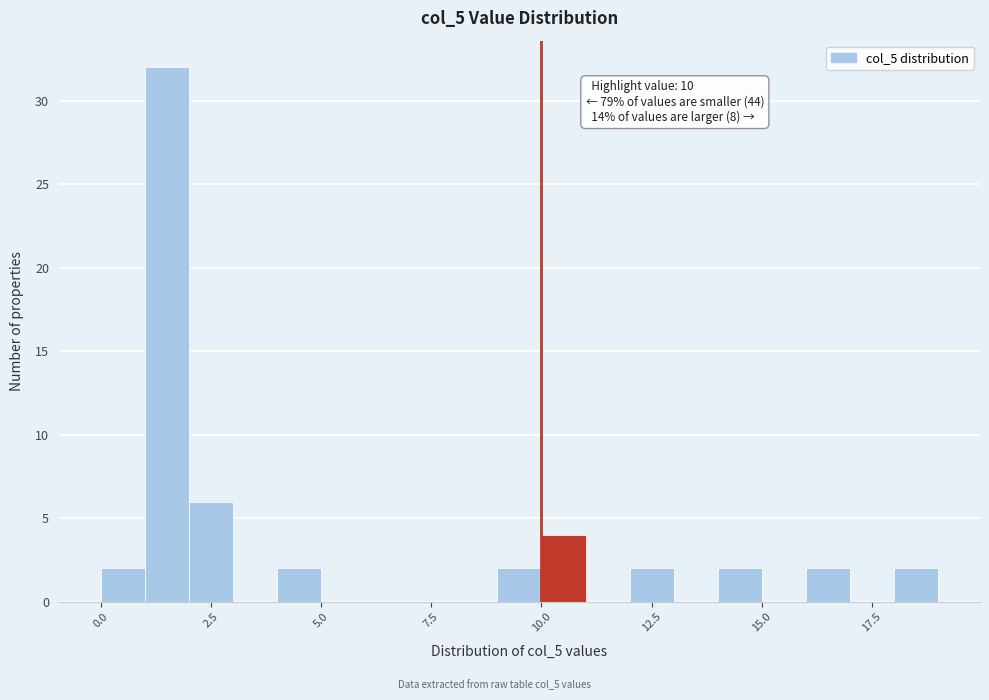

Around what value on the x-axis is the tallest bar? Give the approximate position of its centre, as read against the axis.

1.5